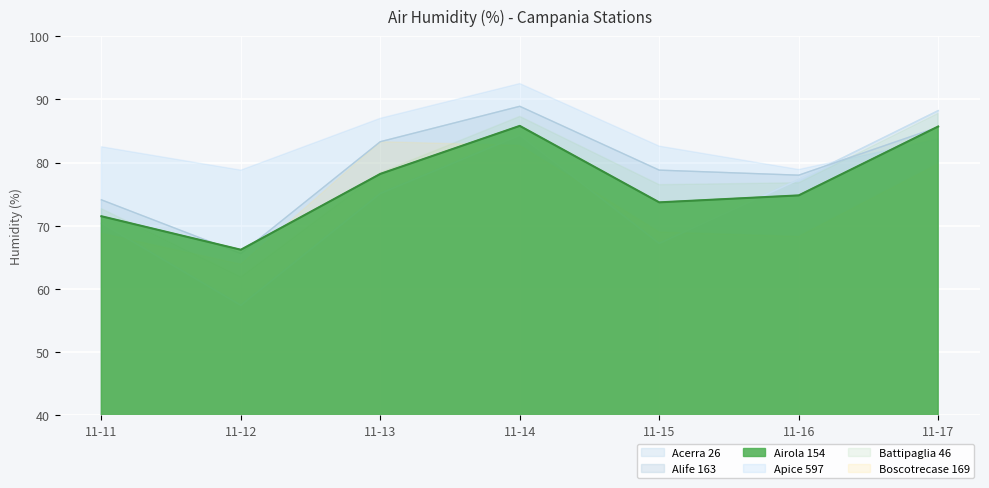

Which series ends up on top after the final intersection of Airola 154 and Alife 163?

Airola 154